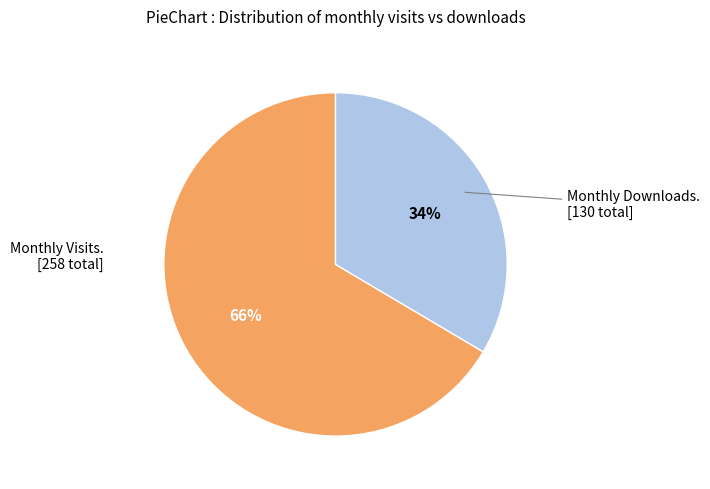

Is there a majority slice in this chart?

Yes